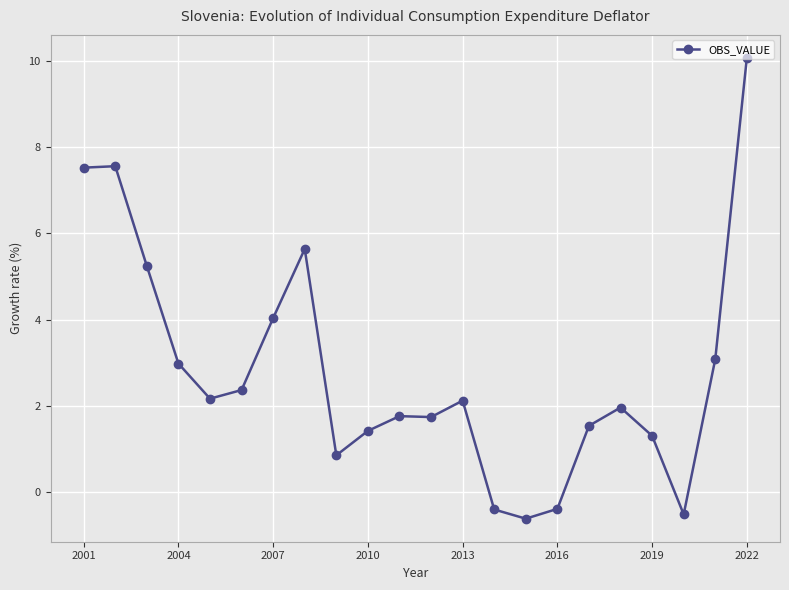

What is the difference between the second highest and minimum values?

8.2